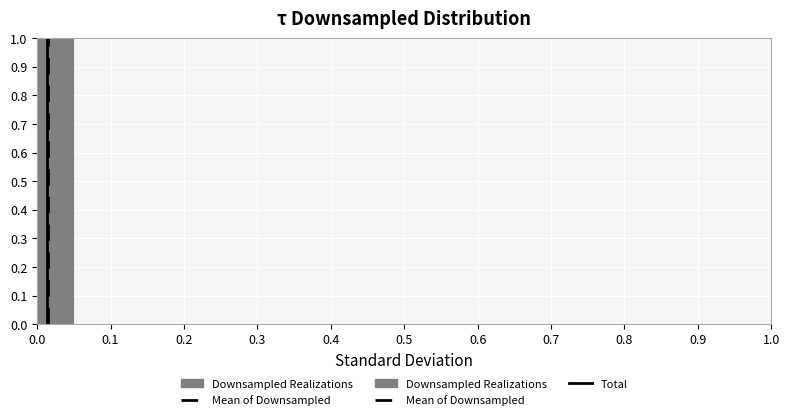

What is the height of the bar covering 0.00 to 0.05 on the x-axis? The values are not printed on the chart, so give them approximately, as read against the axis.

1